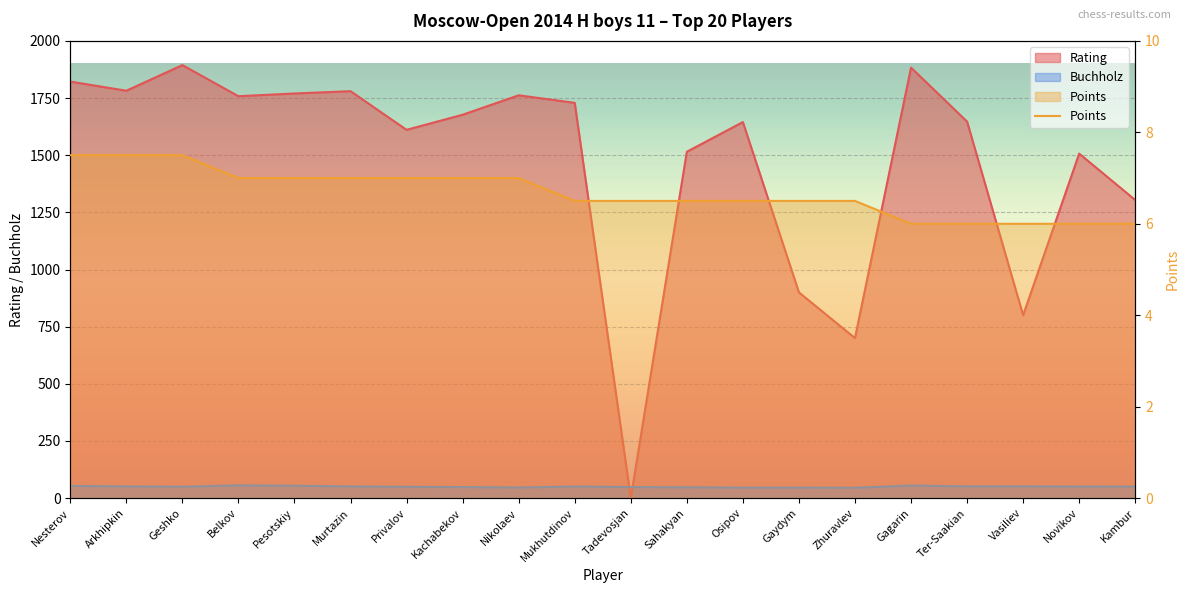

What is the total value across all series at Gaydym?

952.5